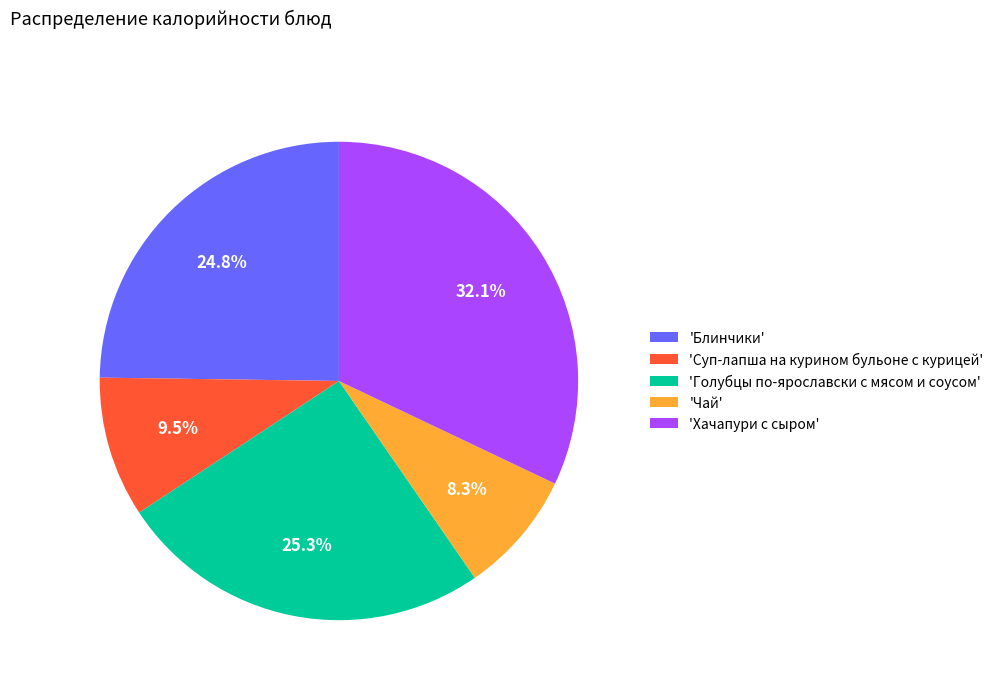

Combined, do 'Чай' and 'Хачапури с сыром' account for over 50%?

No